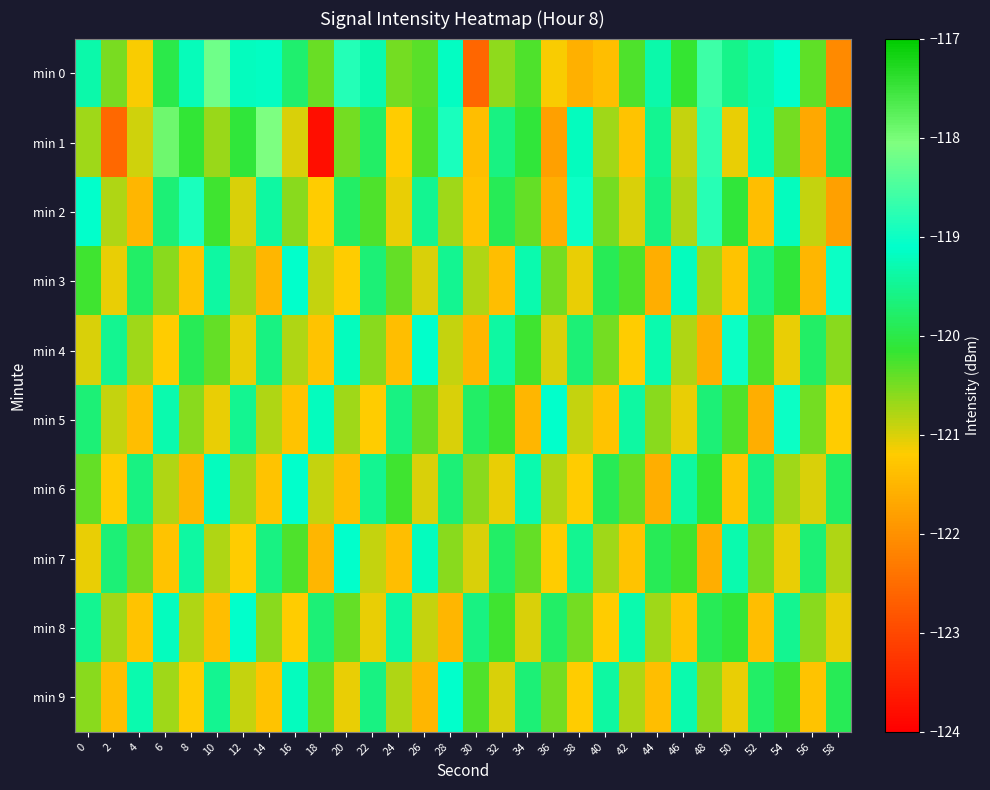

What is the difference between the highest and lowest values at 40?

2.0